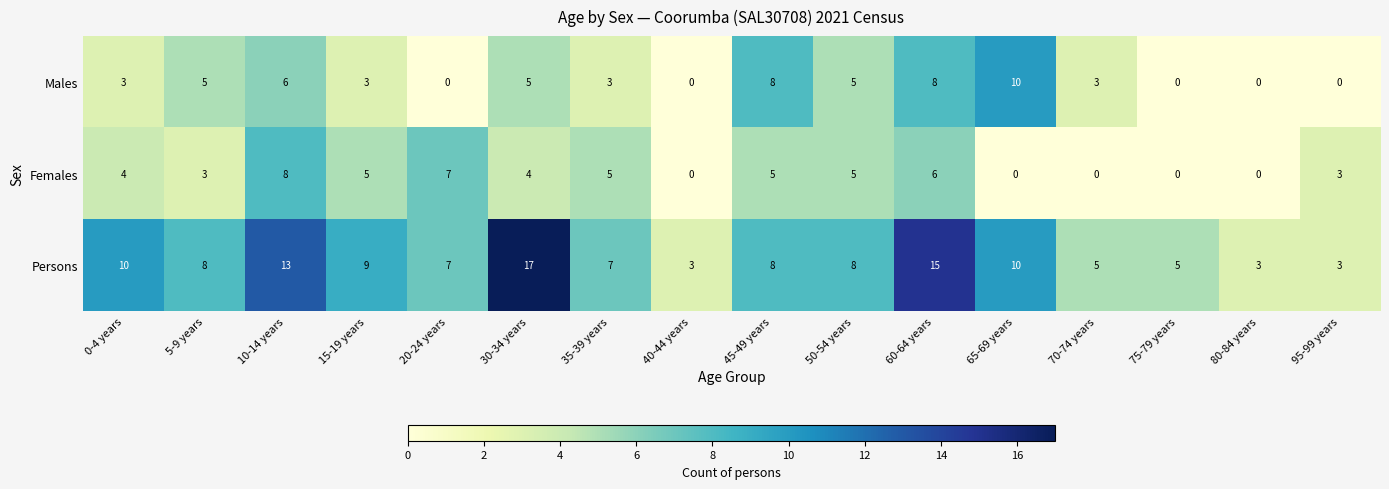

Which series has the largest total across all categories?

Persons